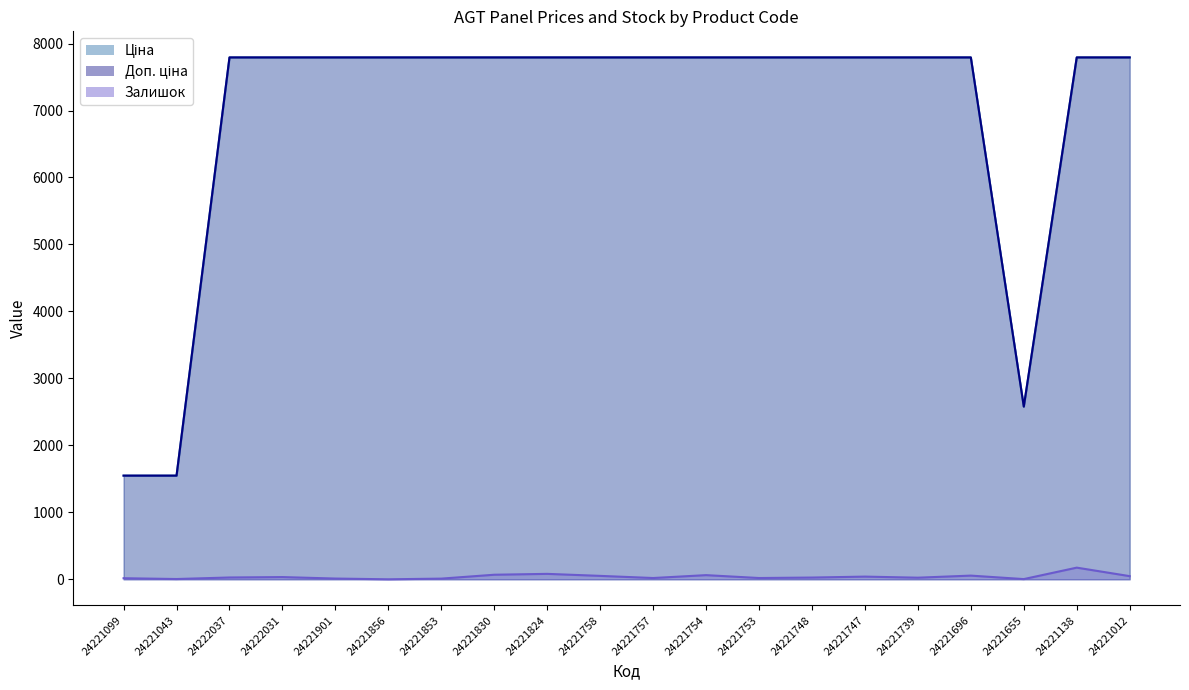

Which label corresponds to the largest value in the chart?

24222037